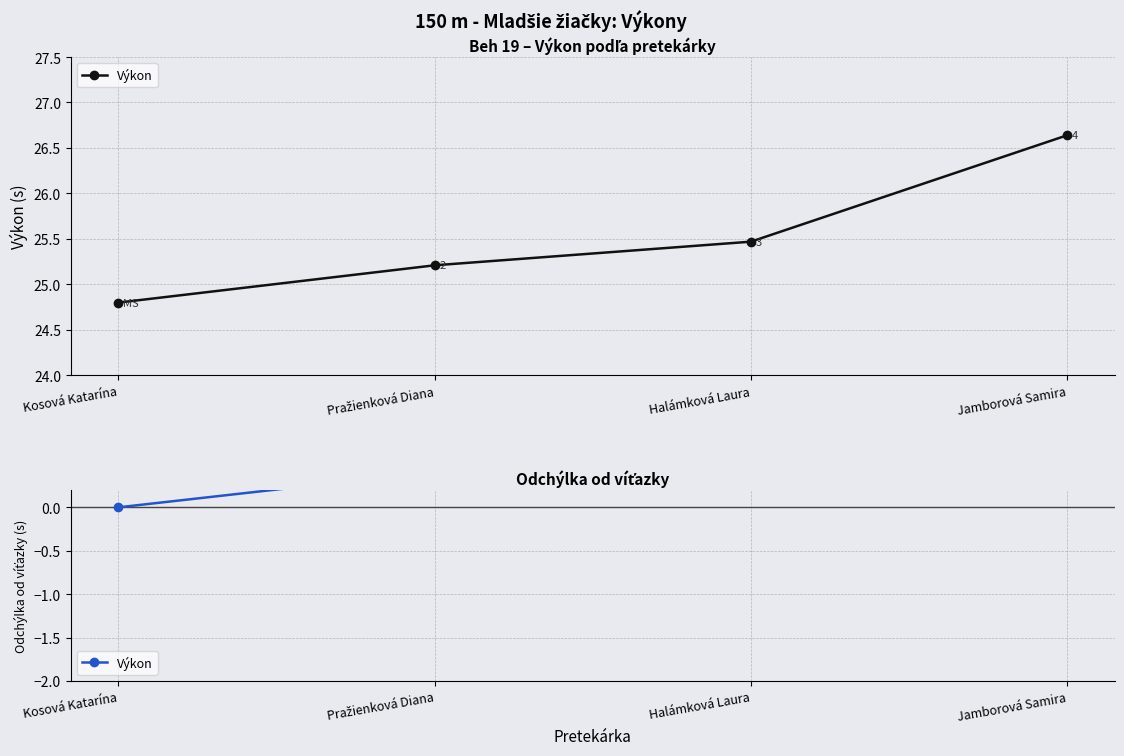

Is it true that the value at Jamborová Samira is 1.1?

False